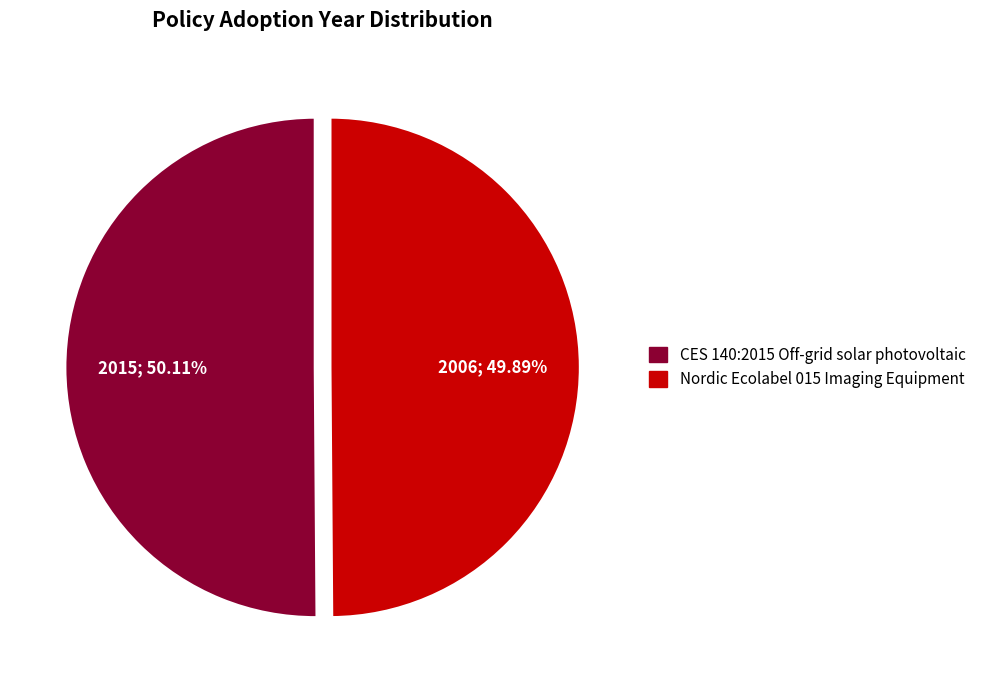

What is the ratio of the value at CES 140:2015 Off-grid solar photovoltaic to the value at Nordic Ecolabel 015 Imaging Equipment?

1.0